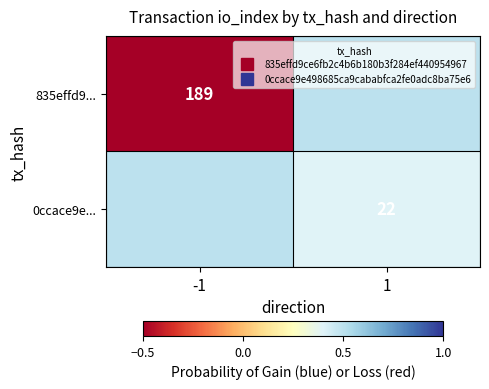

Which series has the largest total across all categories?

0ccace9e...